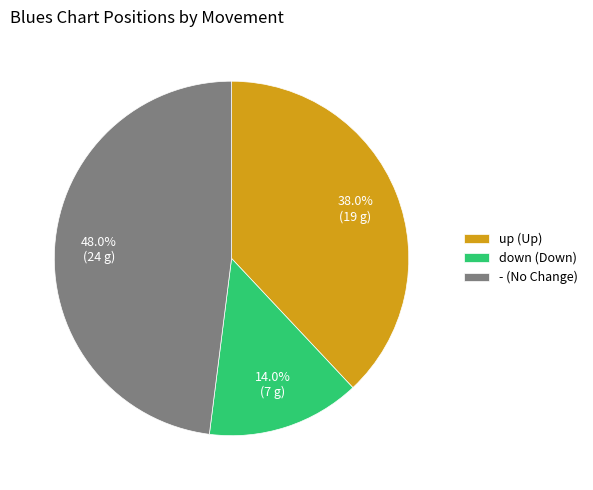

The - slice represents 33% of the pie. True or false?

False